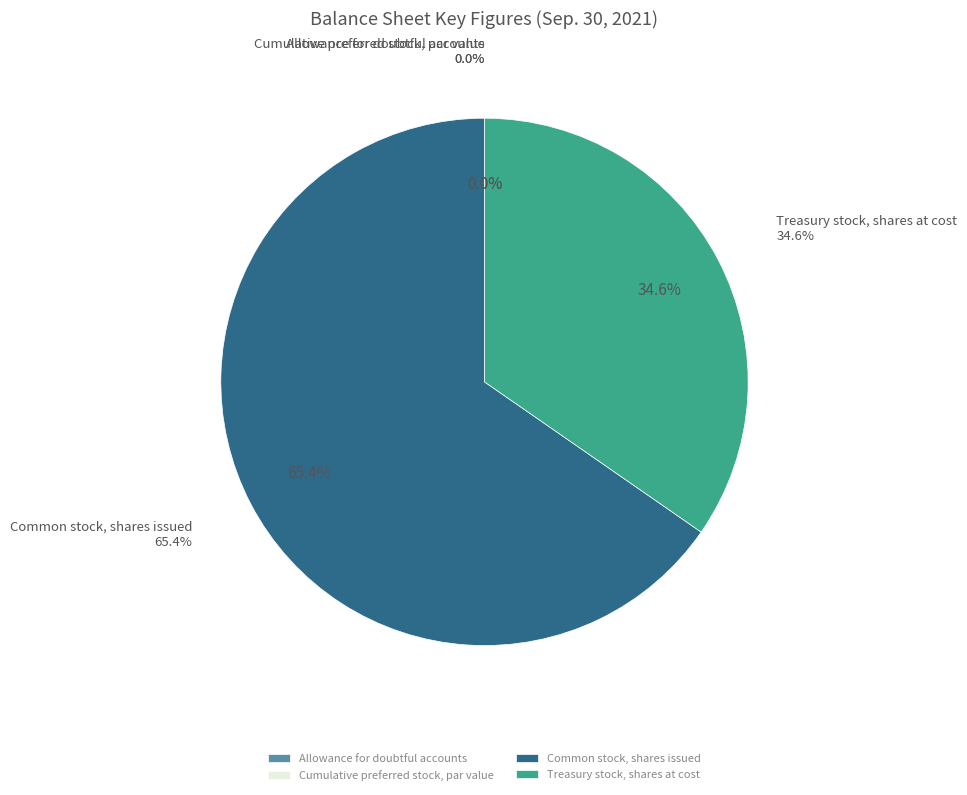

Approximately how many times larger is the value at Common stock, shares issued compared to Allowance for doubtful accounts?

3781352.4